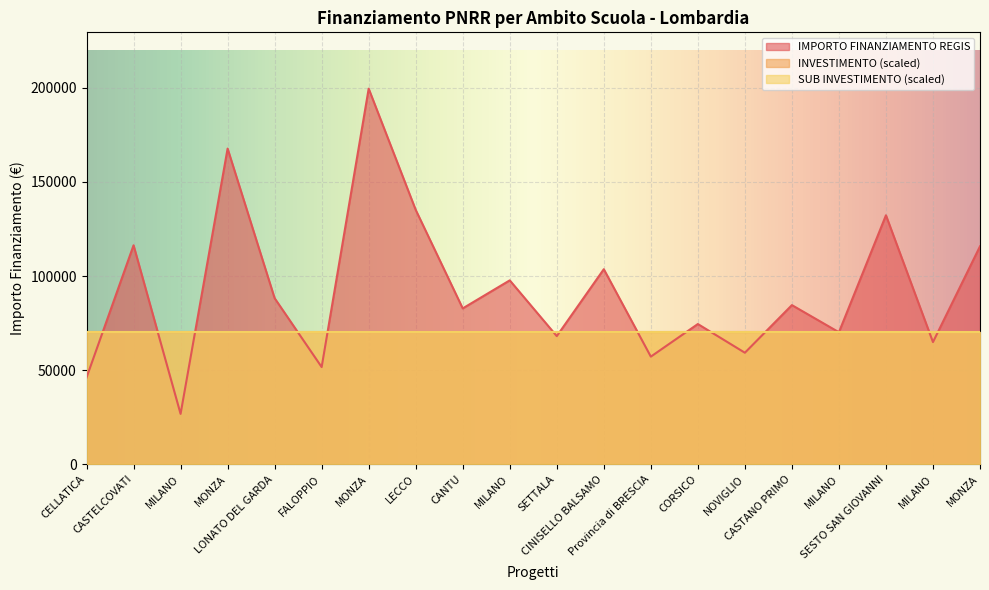

Rank the series at MONZA from highest to lowest value.

IMPORTO FINANZIAMENTO REGIS, INVESTIMENTO, SUB INVESTIMENTO